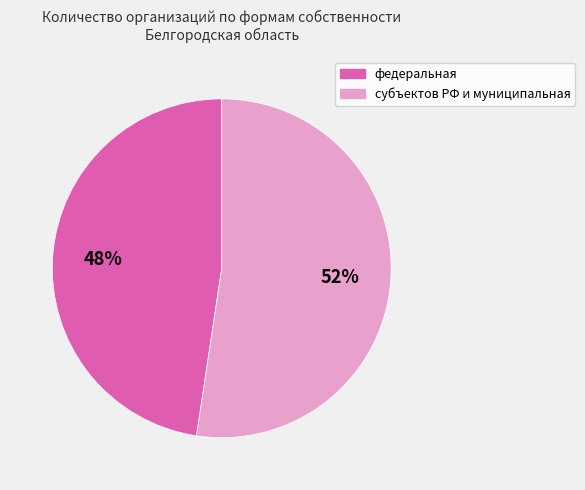

How many segments does this pie chart have?

2